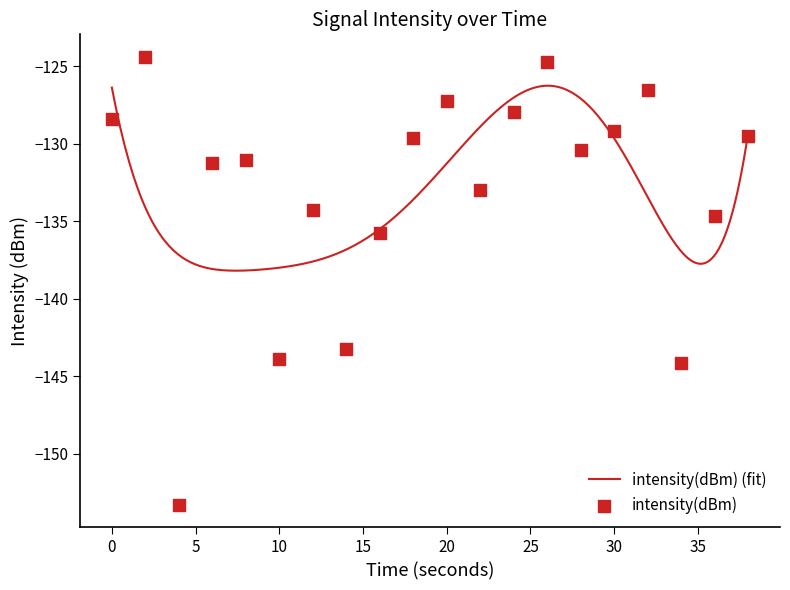

What is the change in value from 24 to 26?

+3.2